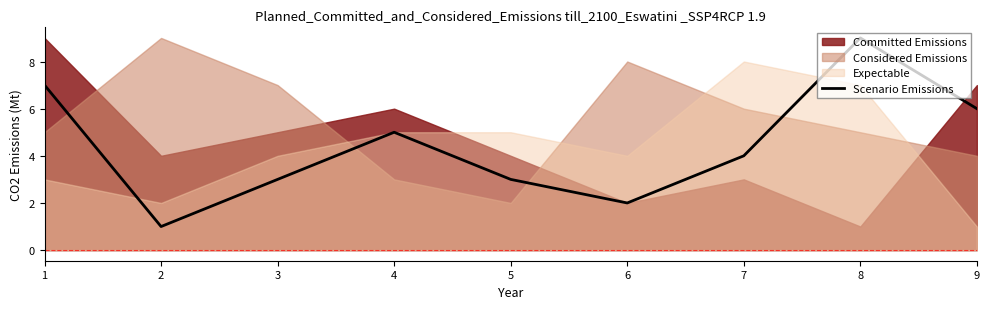

How many lines are shown in the chart?

1